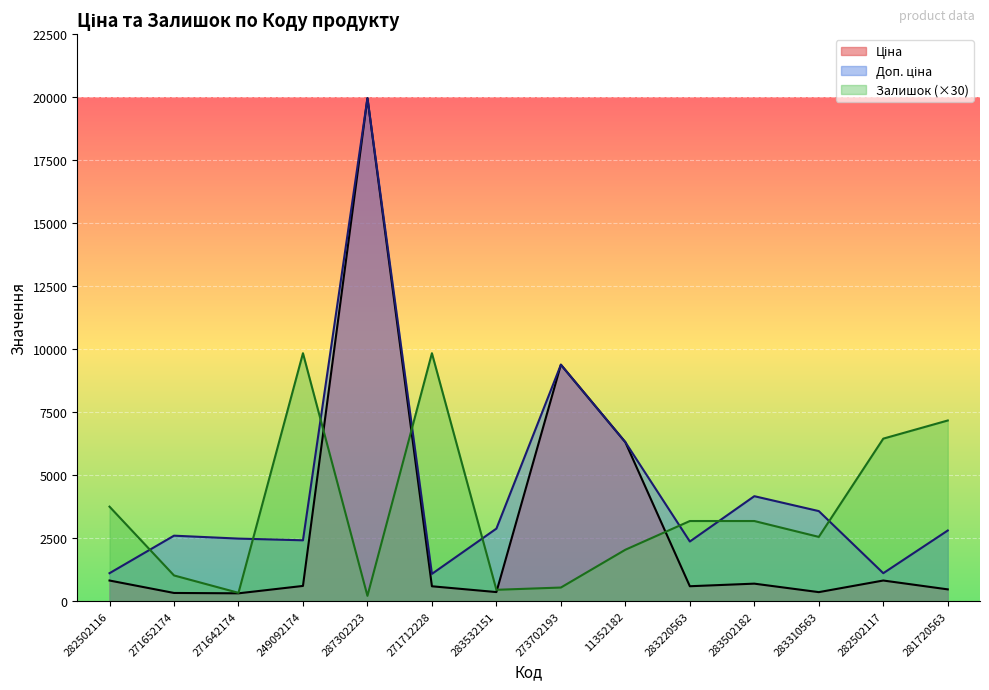

Is it true that Доп. ціна equals 2366.5 at 283220563?

True